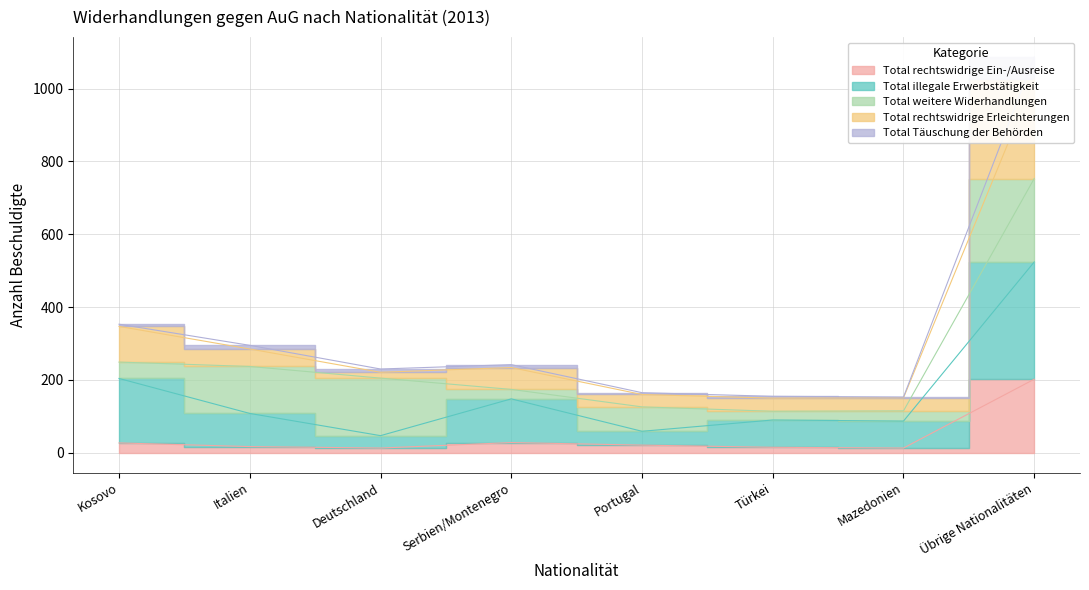

What is the greatest value displayed?

1025